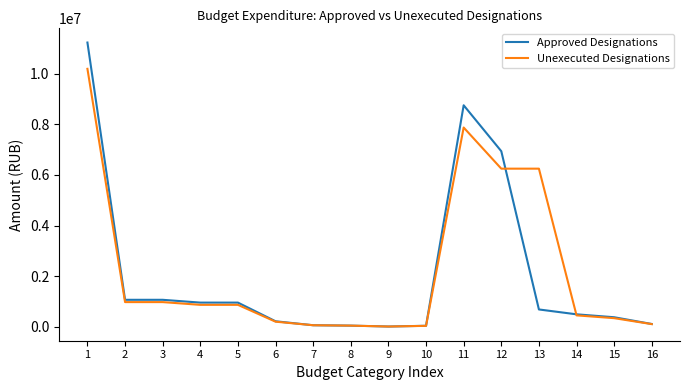

Which series has the largest total across all categories?

Unexecuted Designations